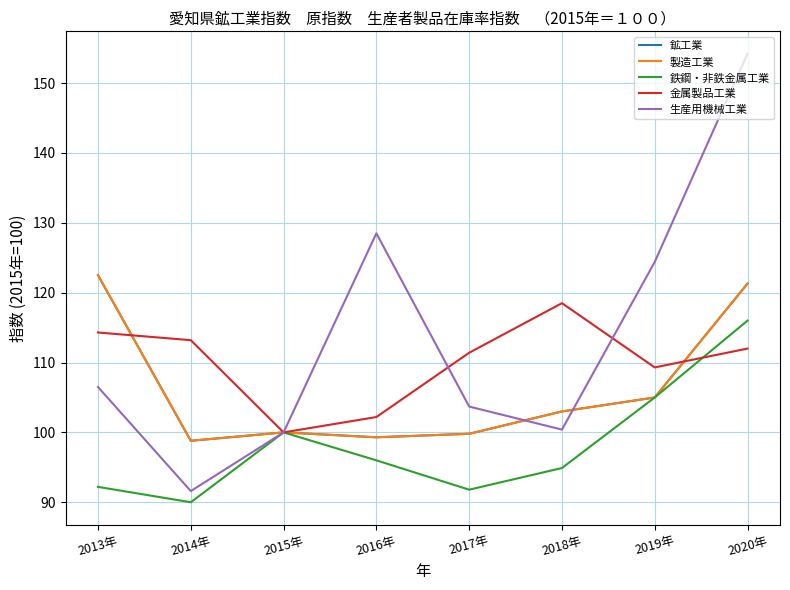

Does the chart display data point markers on the line(s)?

No